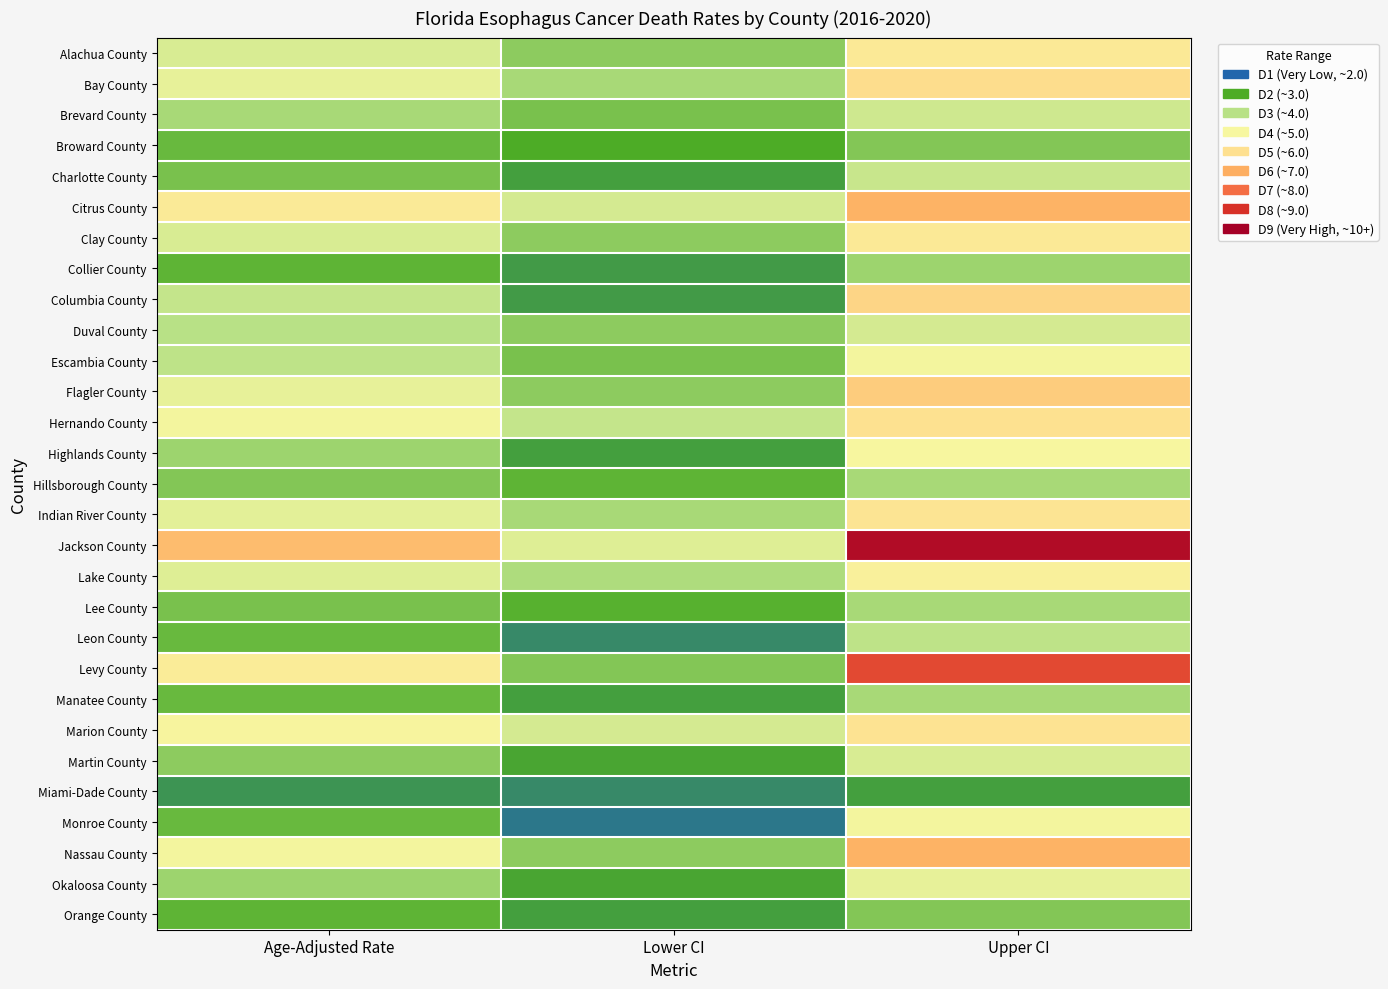

At Lower CI, list the series in order from smallest to largest.

Monroe County, Leon County, Miami-Dade County, Collier County, Columbia County, Charlotte County, Highlands County, Manatee County, Orange County, Martin County, Okaloosa County, Broward County, Lee County, Hillsborough County, Brevard County, Escambia County, Levy County, Alachua County, Clay County, Duval County, Flagler County, Nassau County, Bay County, Indian River County, Lake County, Hernando County, Citrus County, Marion County, Jackson County